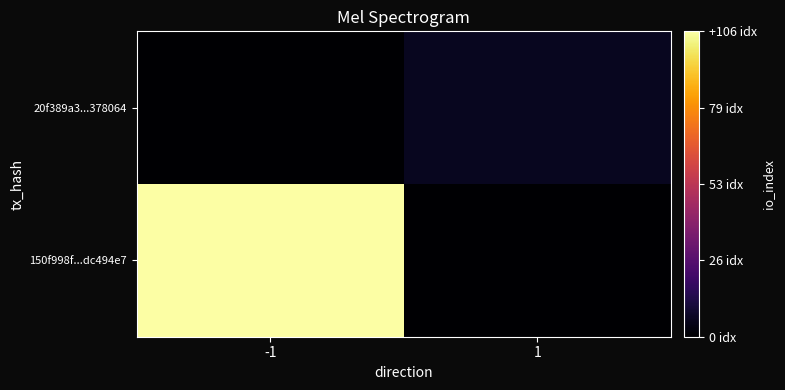

Reading left to right, list all the values displayed in this chart.

150f998f...dc494e7: -1=106	1=0
20f389a3...378064: -1=0	1=6